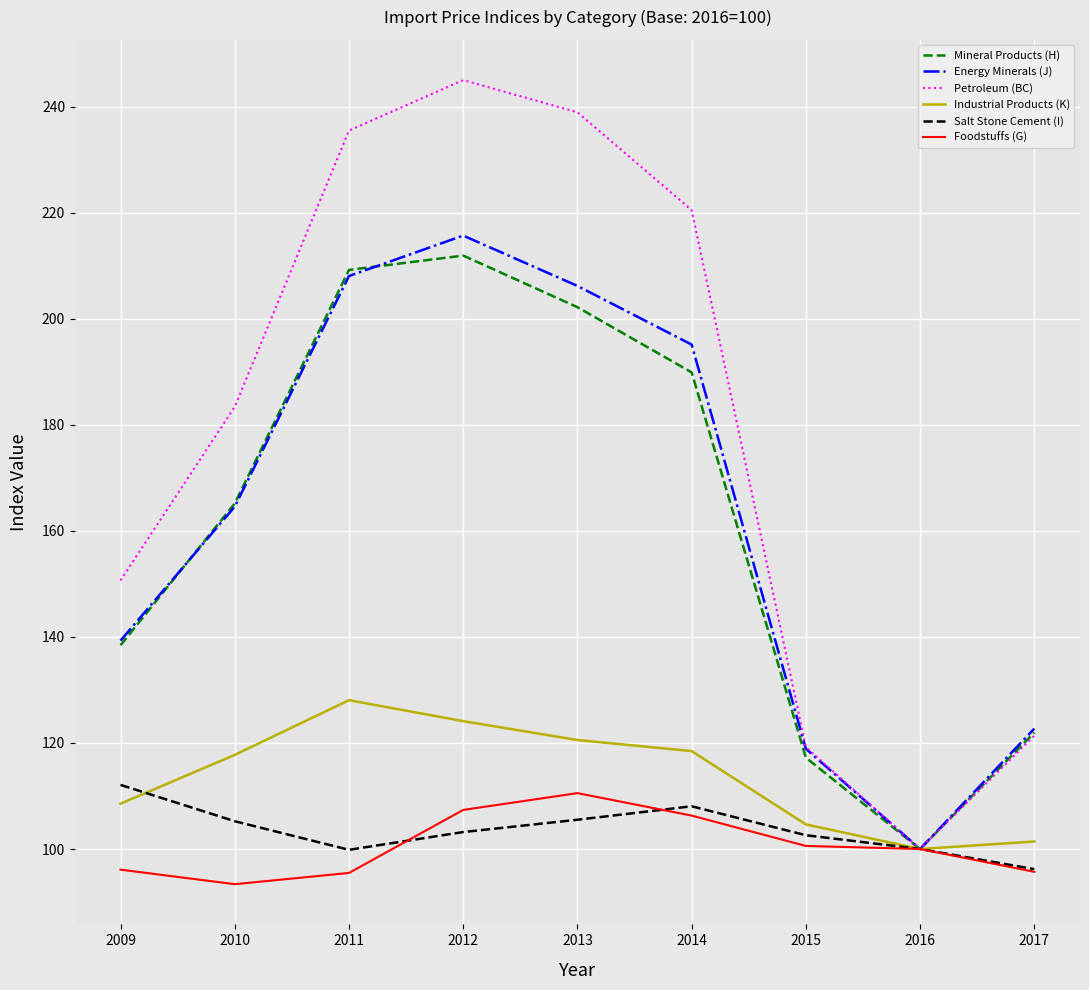

How many values in the Petroleum (BC) series are below 183?

4